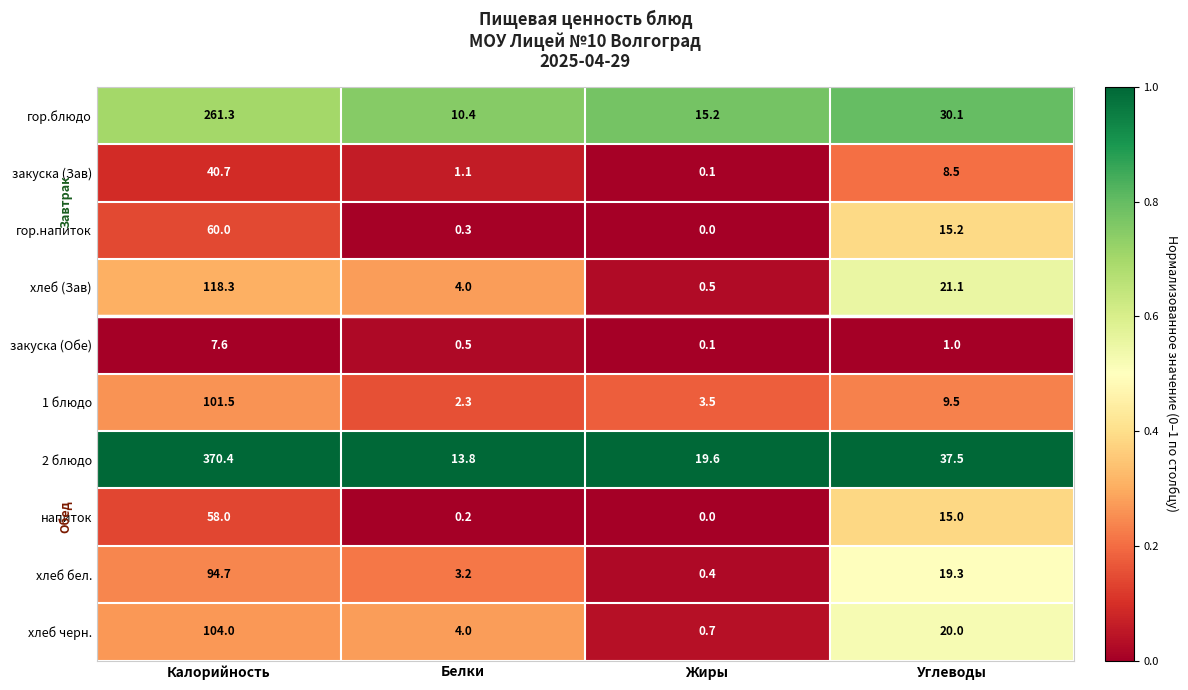

The напиток series shows -33.3 at Жиры. True or false?

False